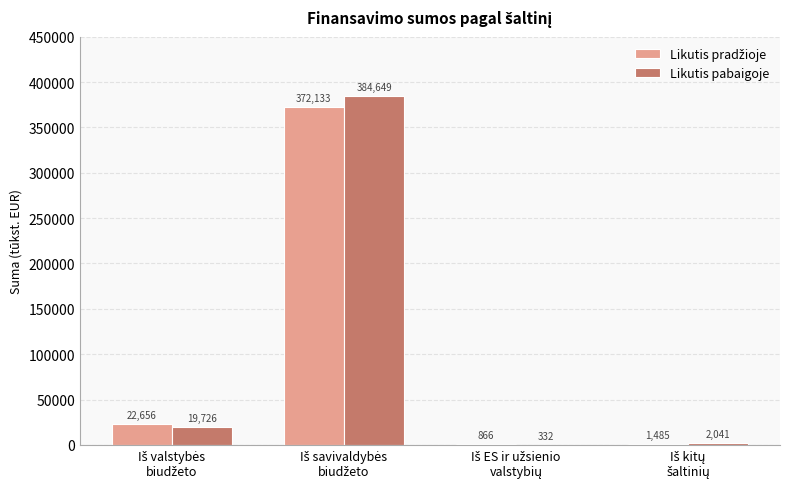

How many groups of bars are there?

4